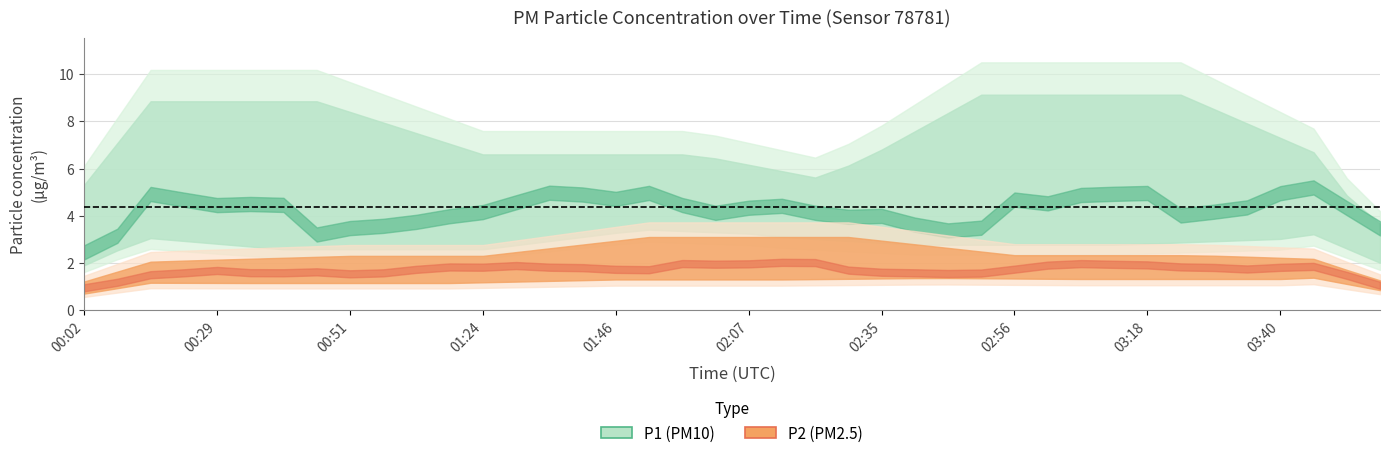

What are all the series names shown in the legend?

P1, P2